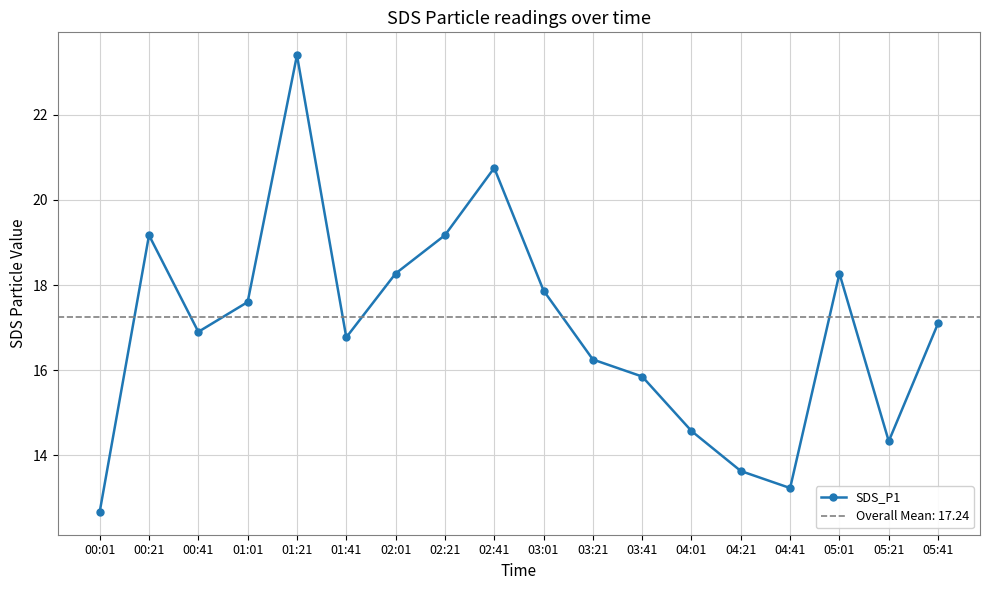

True or false: the data has more than 1 interior local peaks.

True